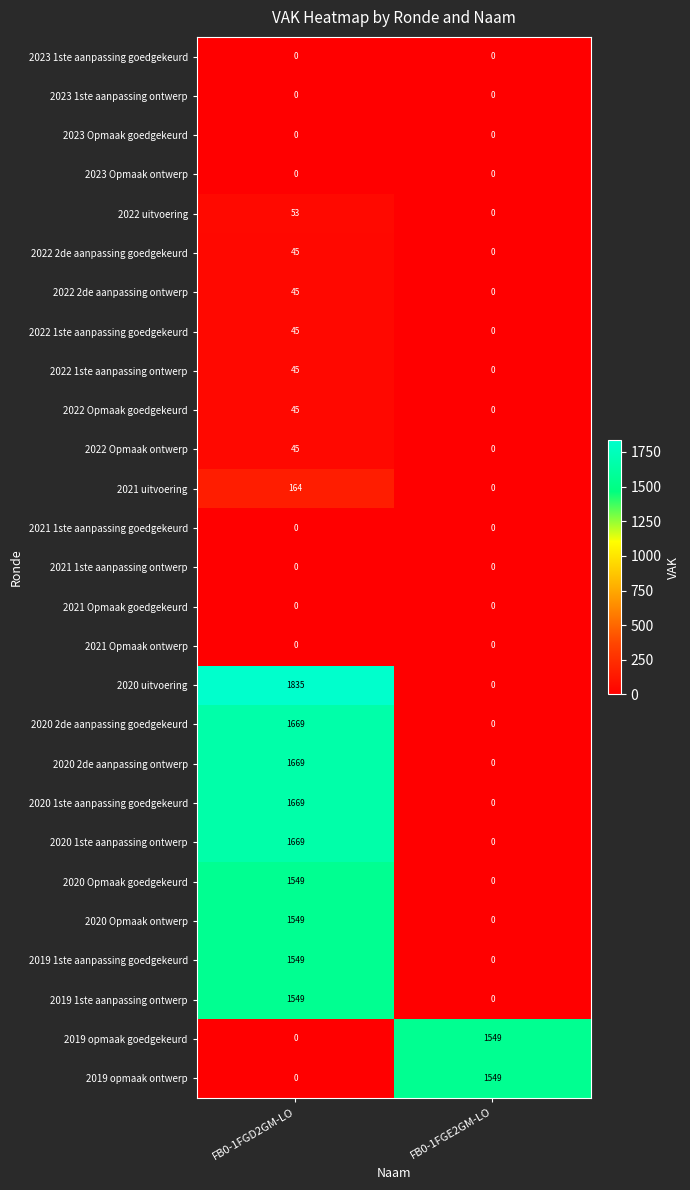

What is the difference between the 2020 1ste aanpassing ontwerp values at FB0-1FGE2GM-LO and FB0-1FGD2GM-LO?

1669